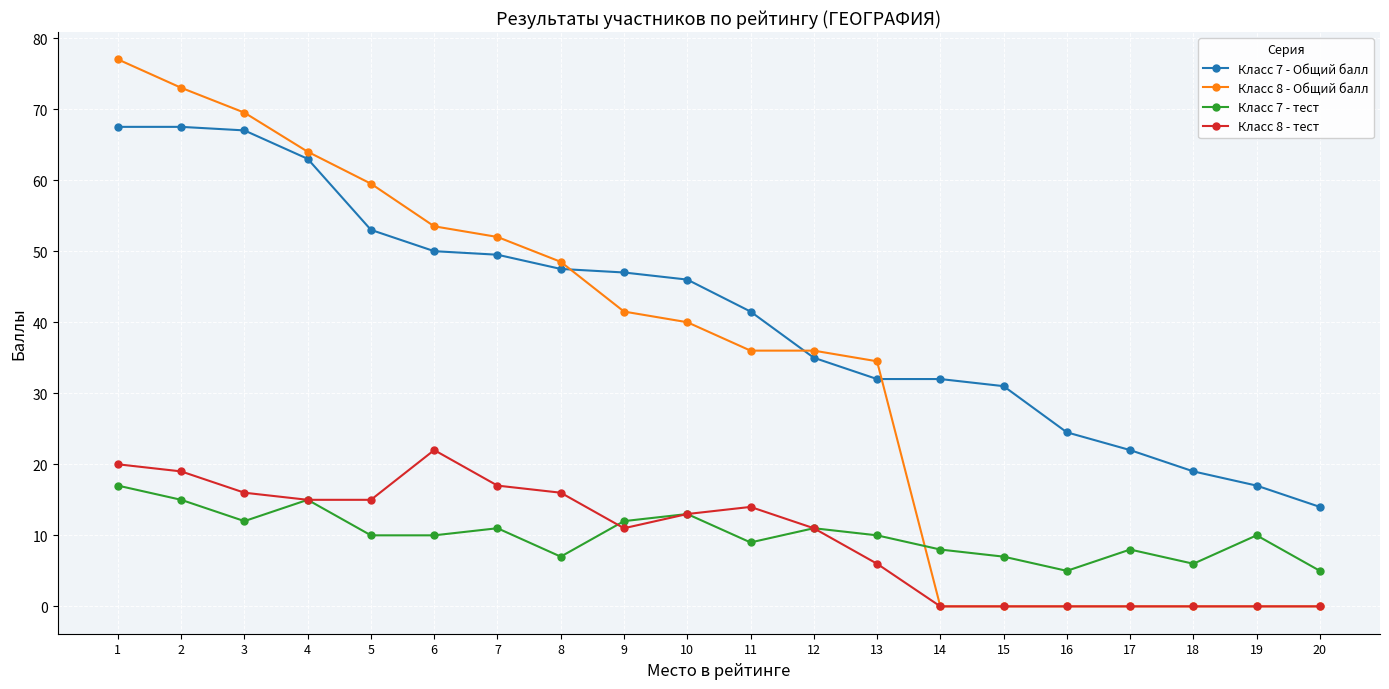

How many lines are shown in the chart?

4